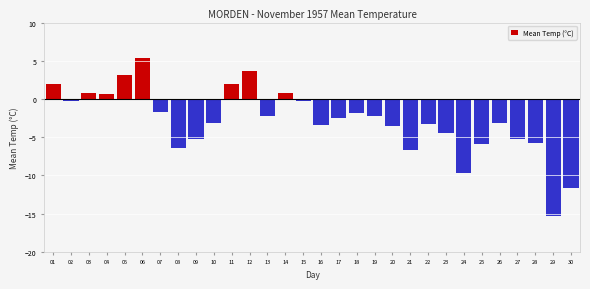

The value at 05 is 3.1. True or false?

True